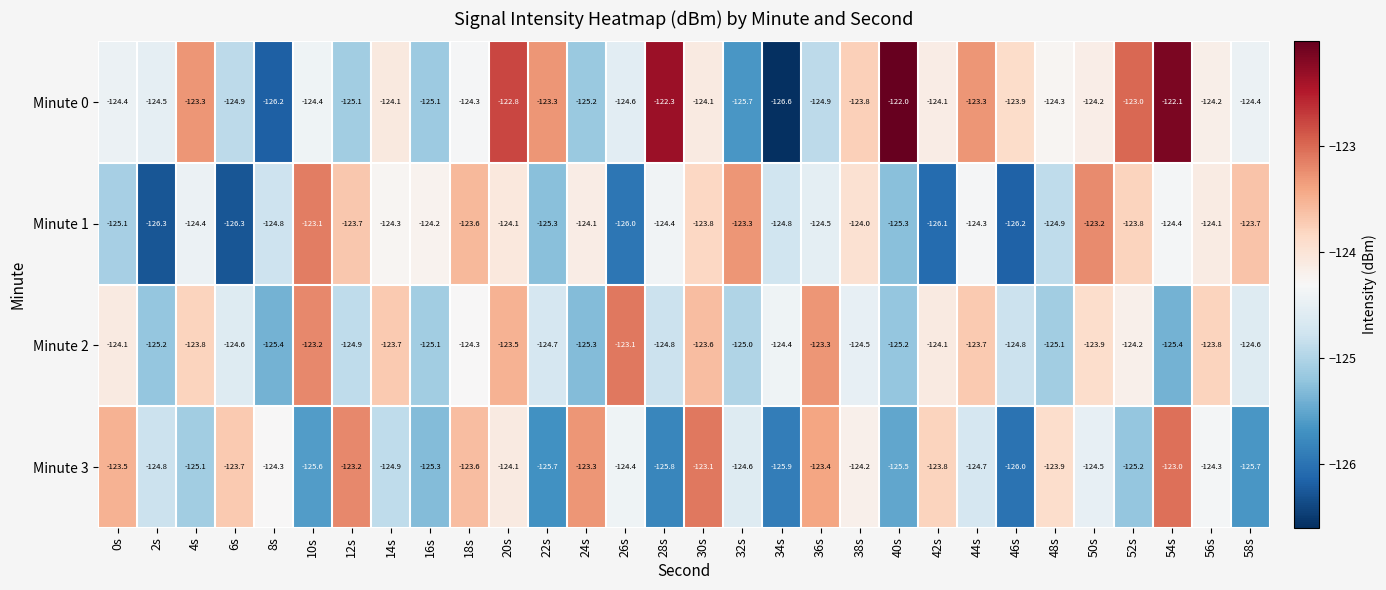

Is it true that Minute 1 equals -202.1 at 18s?

False